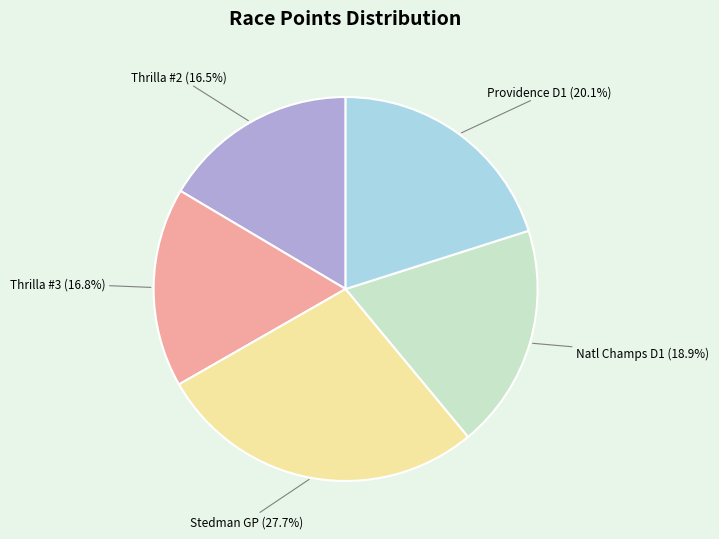

Does any single category account for the majority?

No